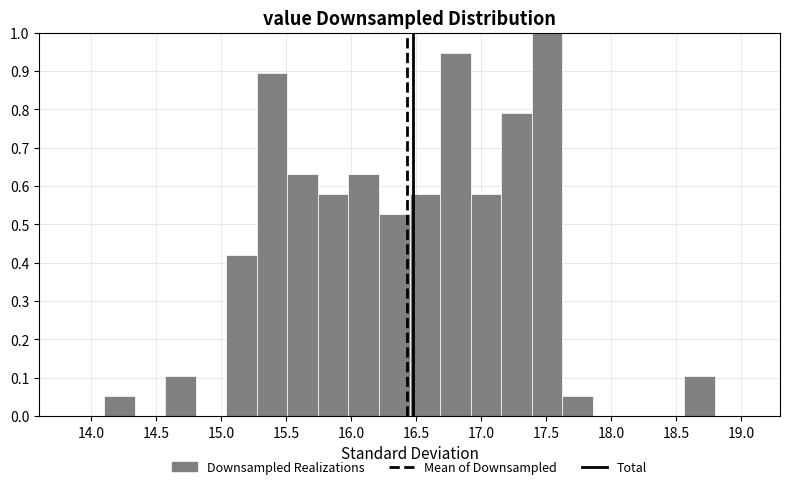

Reading left to right, transcribe this chart: for each bar, give the range it covers on the x-axis and its height. Neither the bar edges nor the heights are printed on the chart, so give them approximately, as read against the axes.

14.100 to 14.335: 0.05
14.335 to 14.570: 0
14.570 to 14.805: 0.11
14.805 to 15.040: 0
15.040 to 15.275: 0.42
15.275 to 15.510: 0.89
15.510 to 15.745: 0.63
15.745 to 15.980: 0.58
15.980 to 16.215: 0.63
16.215 to 16.450: 0.53
16.450 to 16.685: 0.58
16.685 to 16.920: 0.95
16.920 to 17.155: 0.58
17.155 to 17.390: 0.79
17.390 to 17.625: 1.00
17.625 to 17.860: 0.05
17.860 to 18.095: 0
18.095 to 18.330: 0
18.330 to 18.565: 0
18.565 to 18.800: 0.11